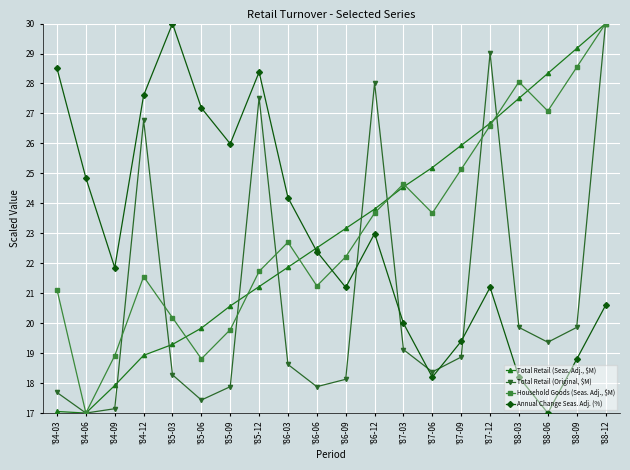

Which series has the largest total across all categories?

Household Goods (Seas. Adj., $M)